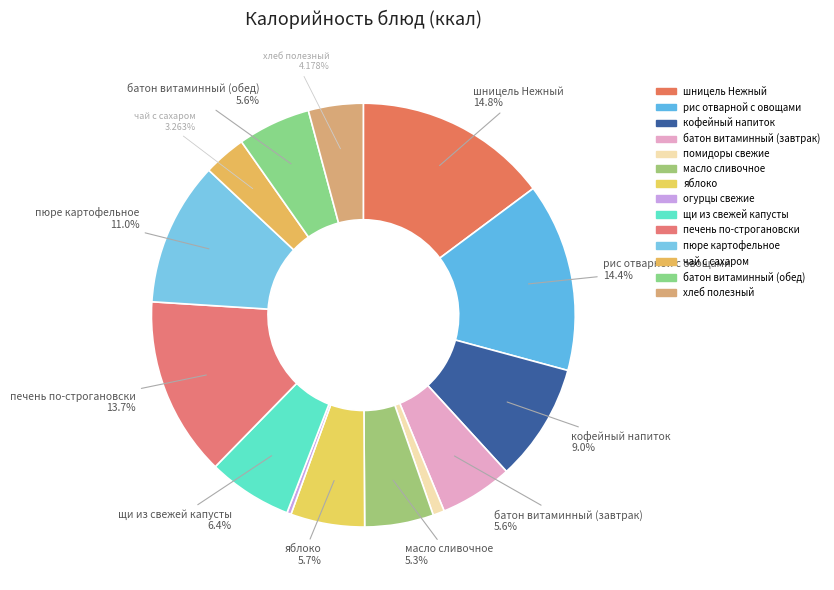

Count the number of slices in the pie.

14